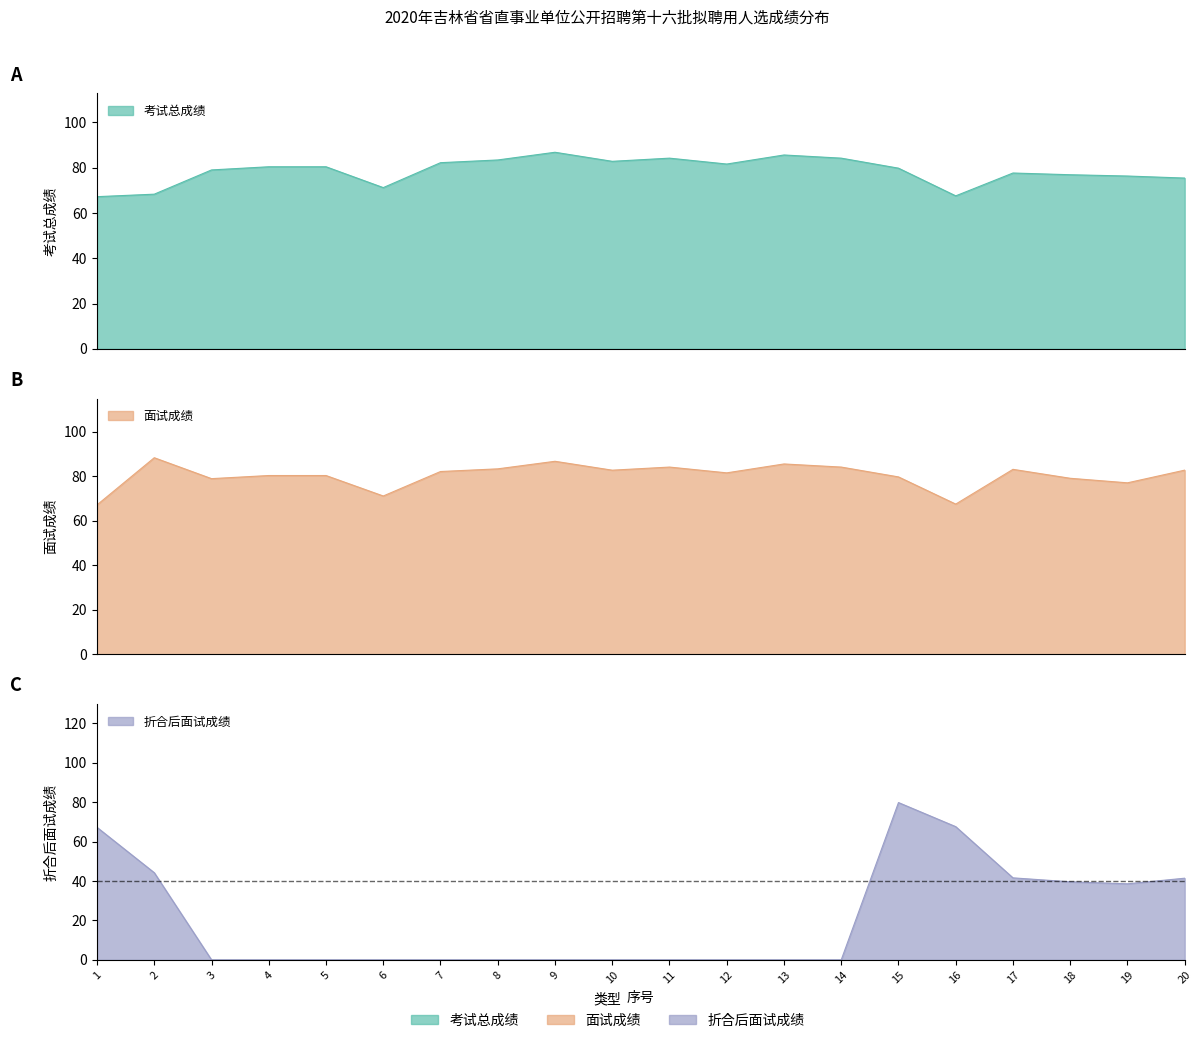

At which category is the sum across all series the highest?

15